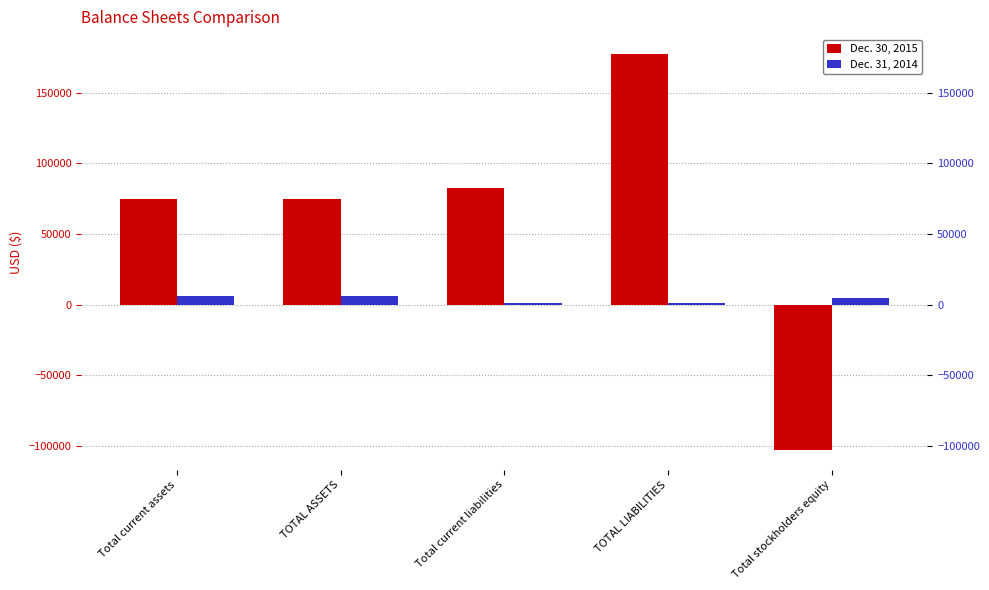

Reading left to right, extract all data points from this chart.

Dec. 30, 2015: Total current assets=74639	TOTAL ASSETS=74639	Total current liabilities=82160	TOTAL LIABILITIES=177307	Total stockholders equity=-102668
Dec. 31, 2014: Total current assets=5929	TOTAL ASSETS=5929	Total current liabilities=1461	TOTAL LIABILITIES=1461	Total stockholders equity=4468